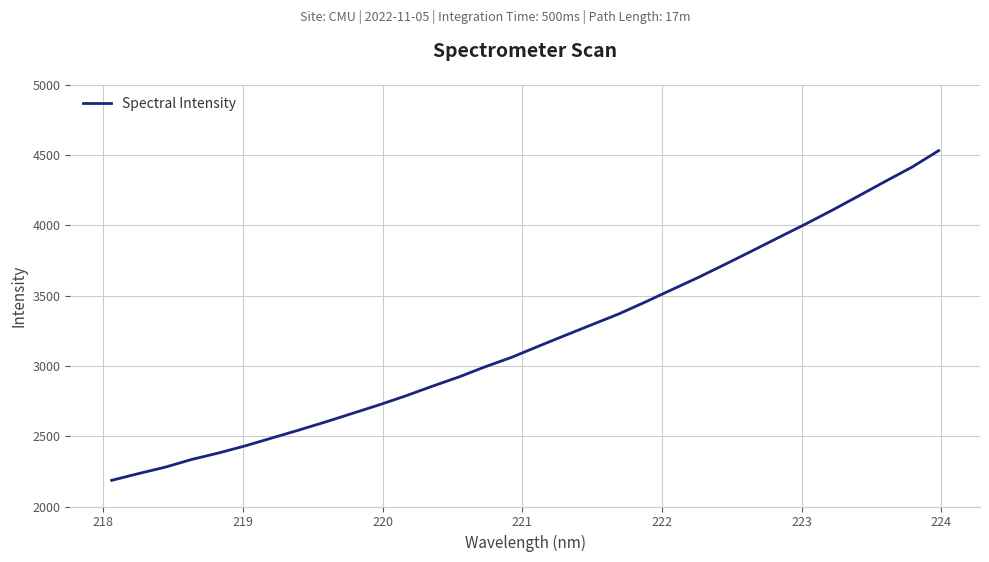

What is the greatest value displayed?

4531.4